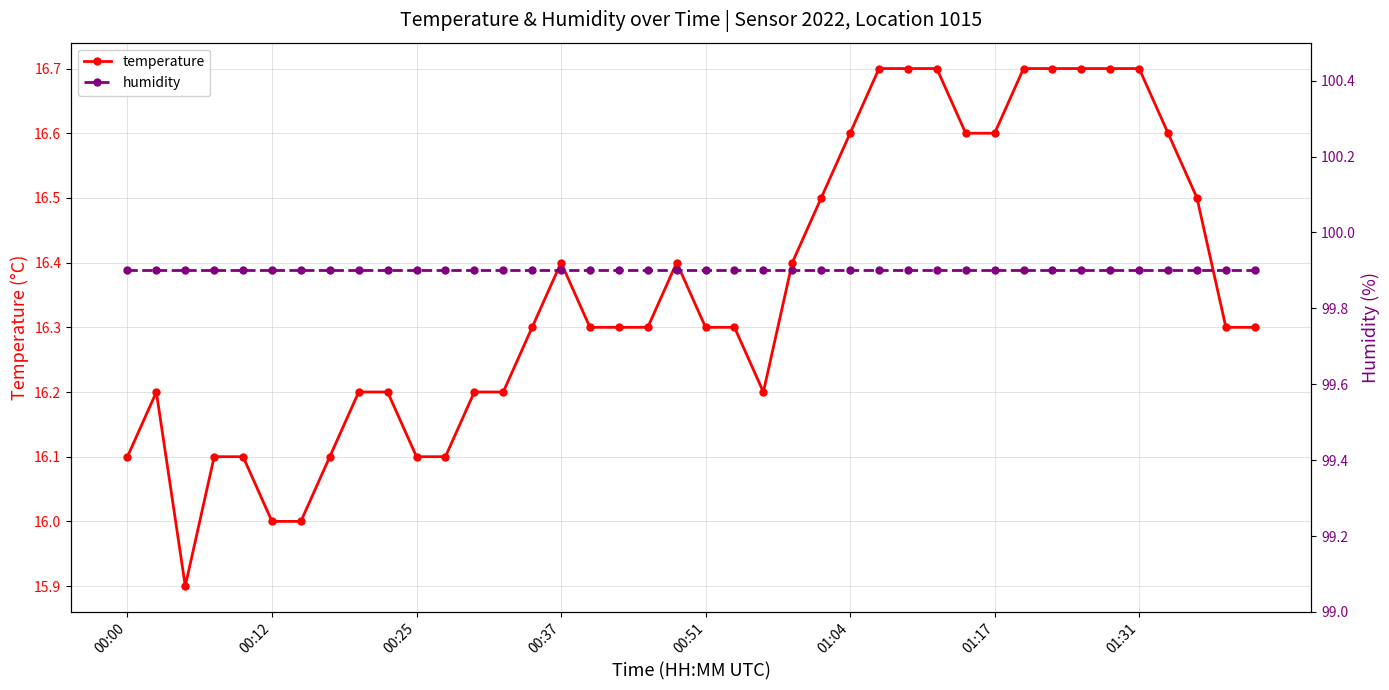

True or false: humidity and temperature cross at least once.

False